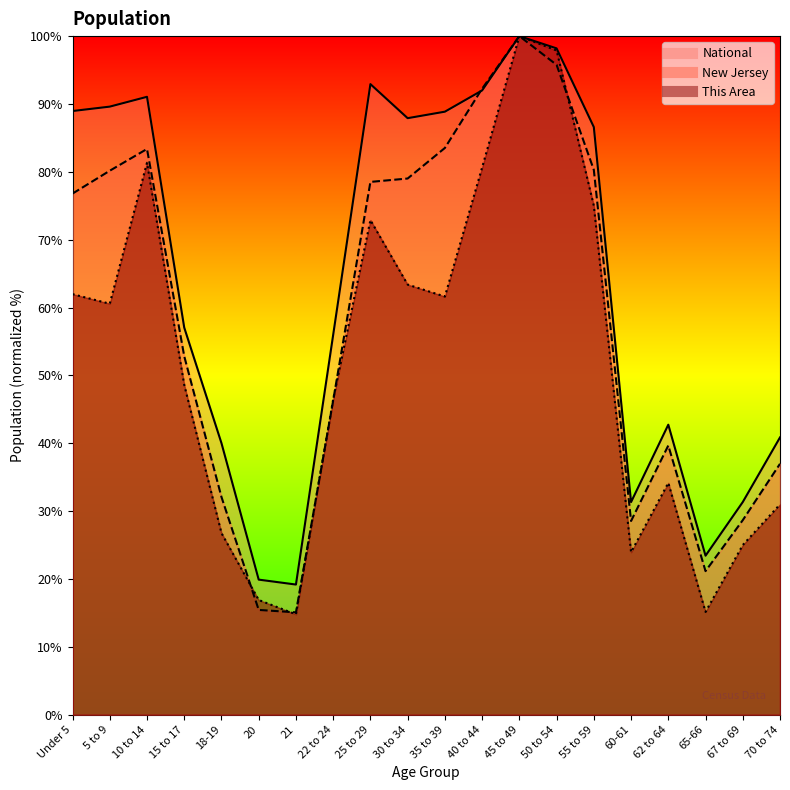

At which category does National reach its first local valley?

21